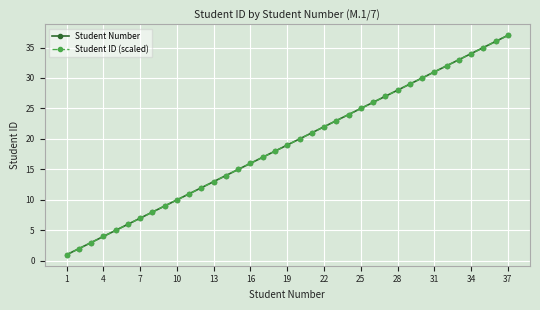

What is the difference between the second highest and minimum values in the Student ID (scaled) series?

35